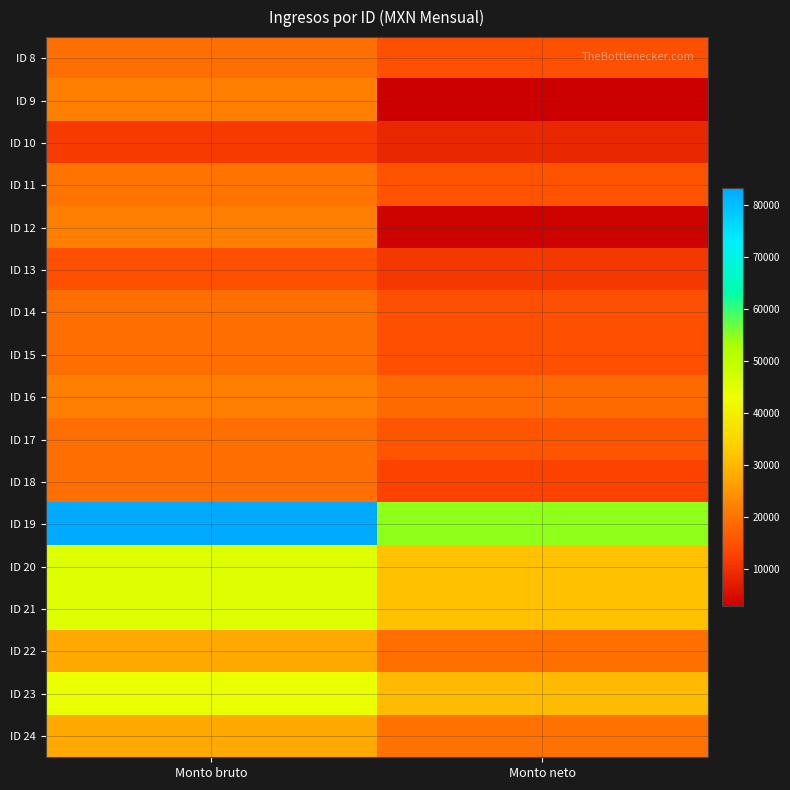

Which category has the lowest value across all series?

Monto neto